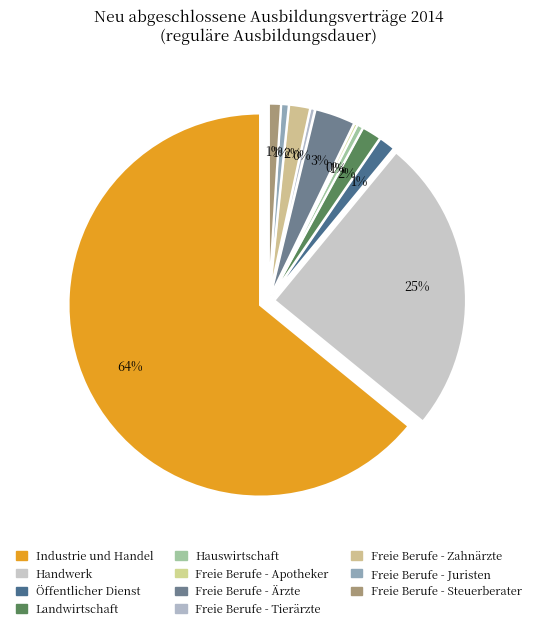

Count the number of slices in the pie.

11